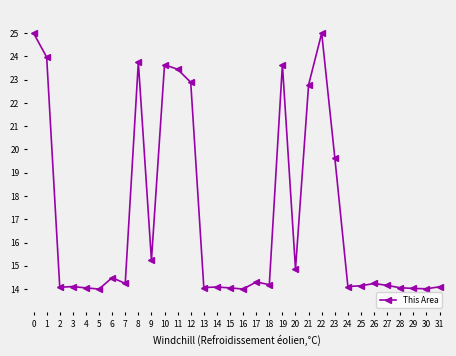

True or false: there are more than 2 points higher than both neighbors.

True